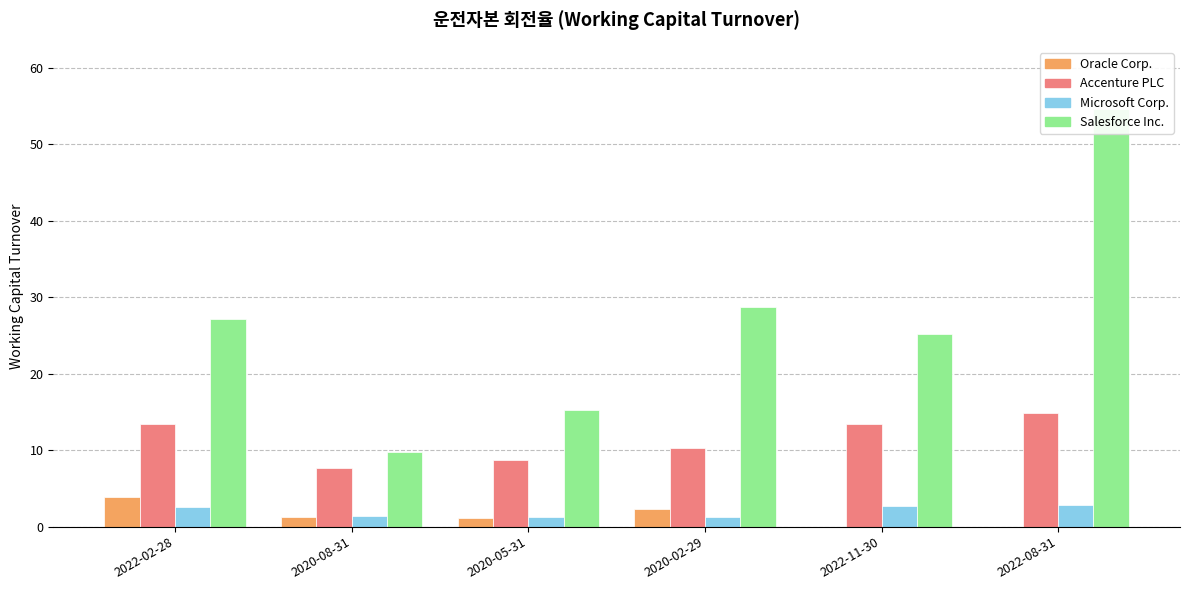

Count the number of data series in this chart.

4